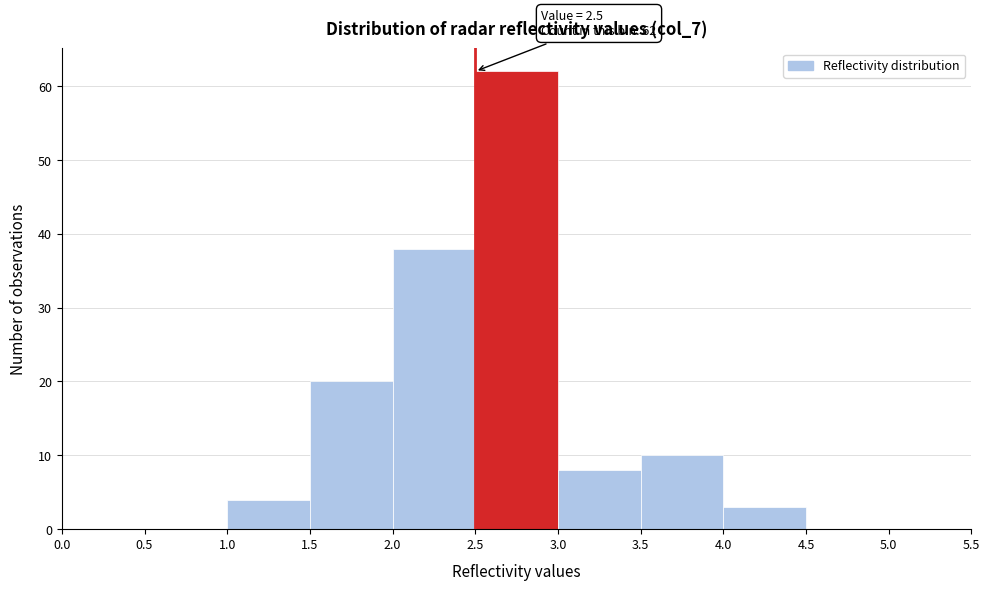

Which range on the x-axis has the tallest bar?

2.5 to 3.0